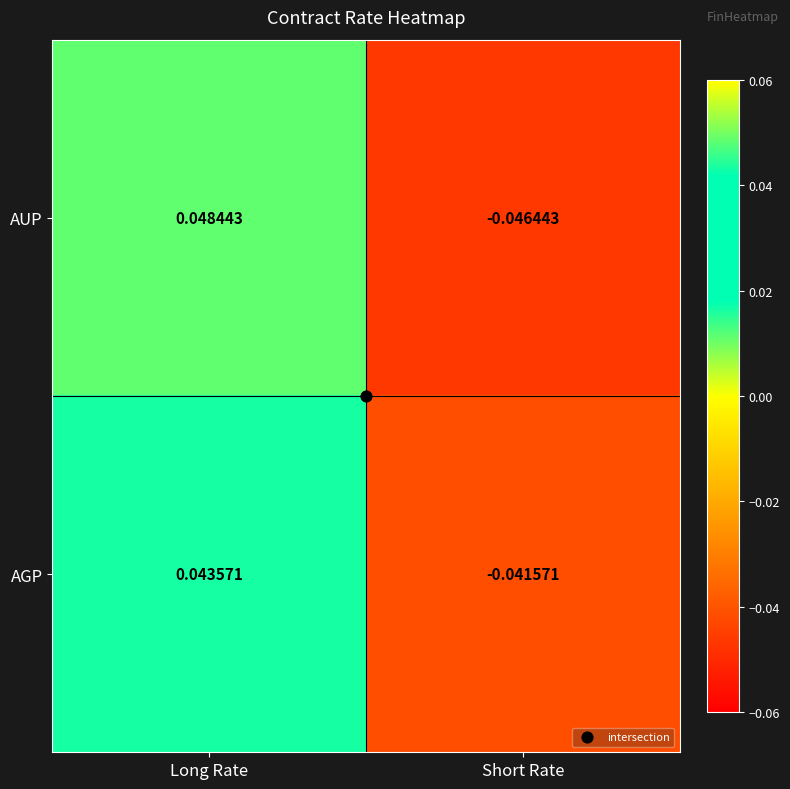

At which label does AGP first exceed 0?

Long Rate